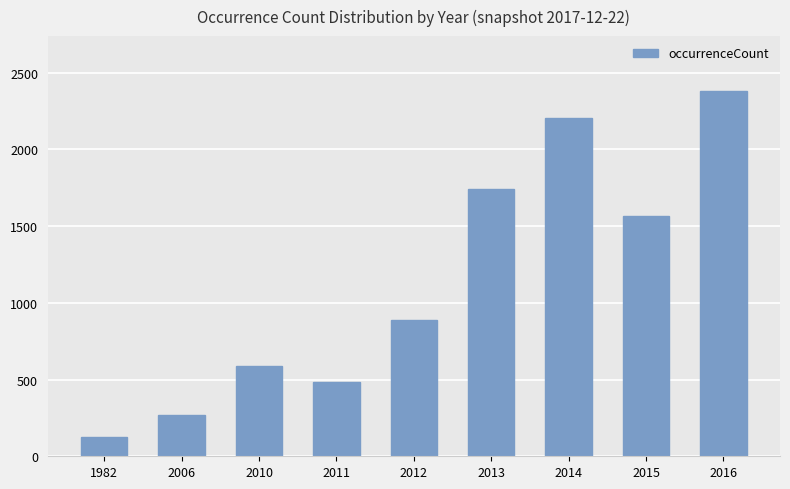

Which has a higher value, 2015 or 2013?

2013